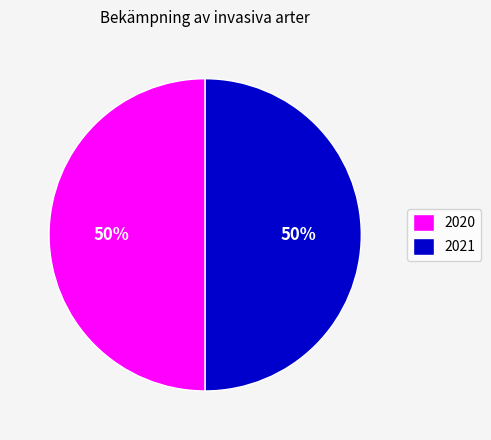

To the nearest percent, what is the difference between the largest and smallest slice percentages?

0%